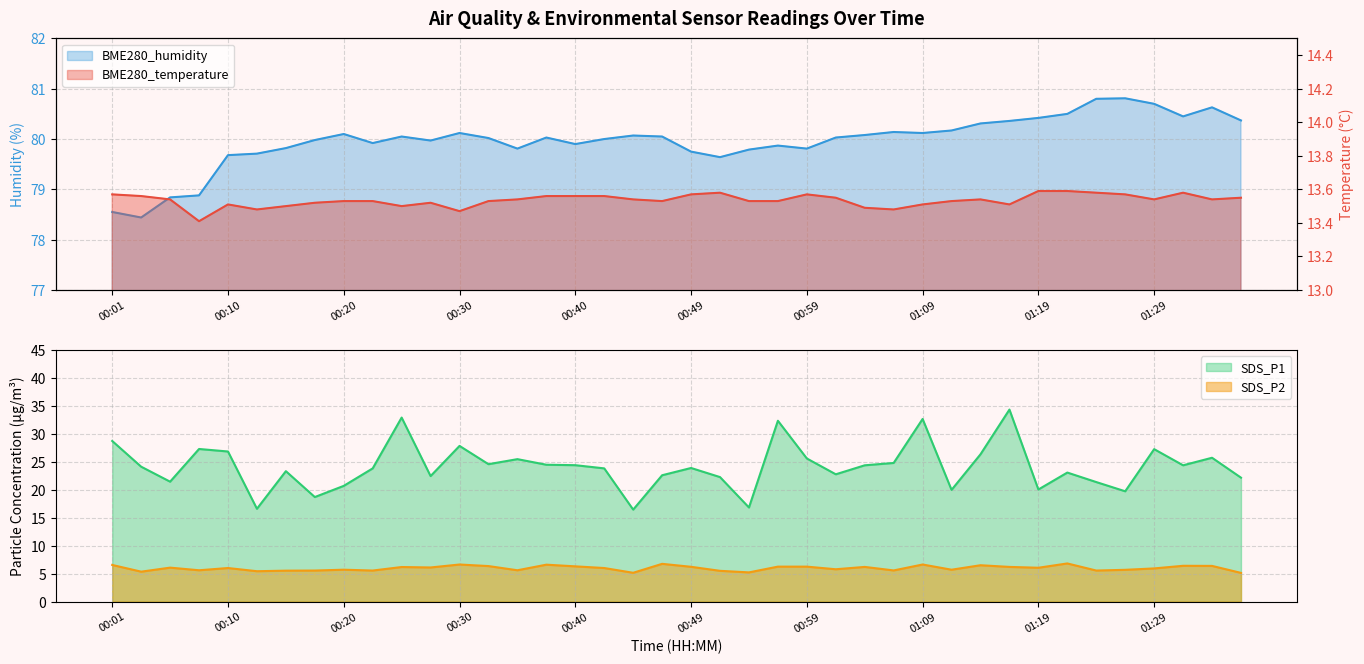

What is the spread (max minus min) of values at 00:49?

73.5